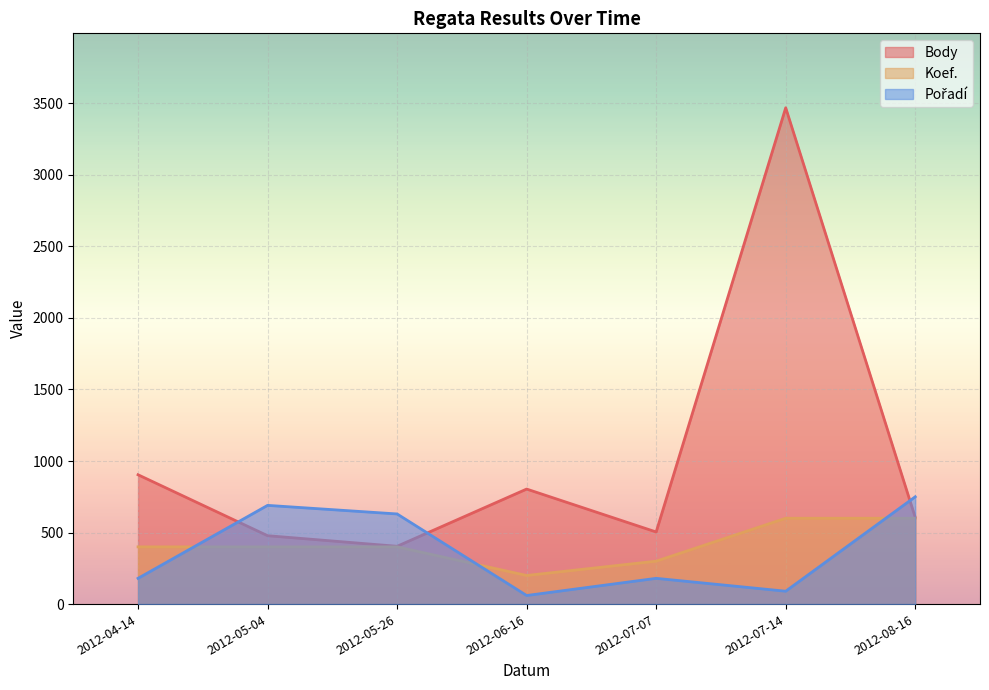

The value of Body at 2012-05-04 is 188. True or false?

False